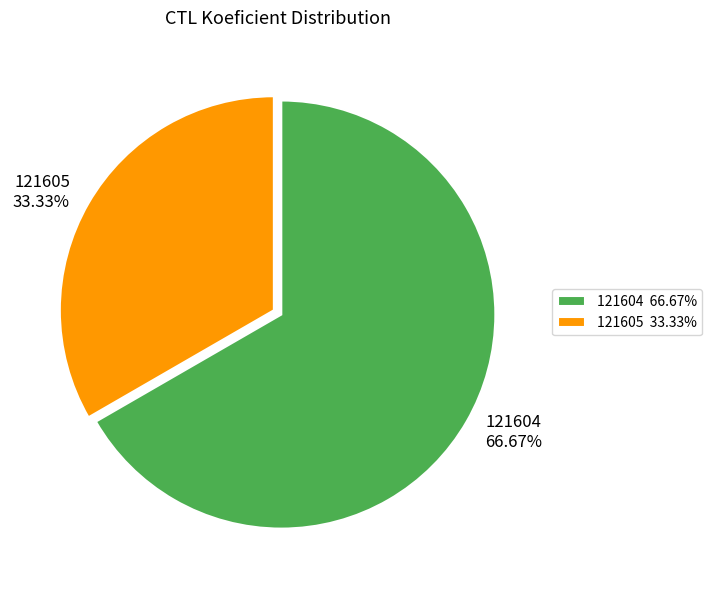

Which slice is the smallest?

121605